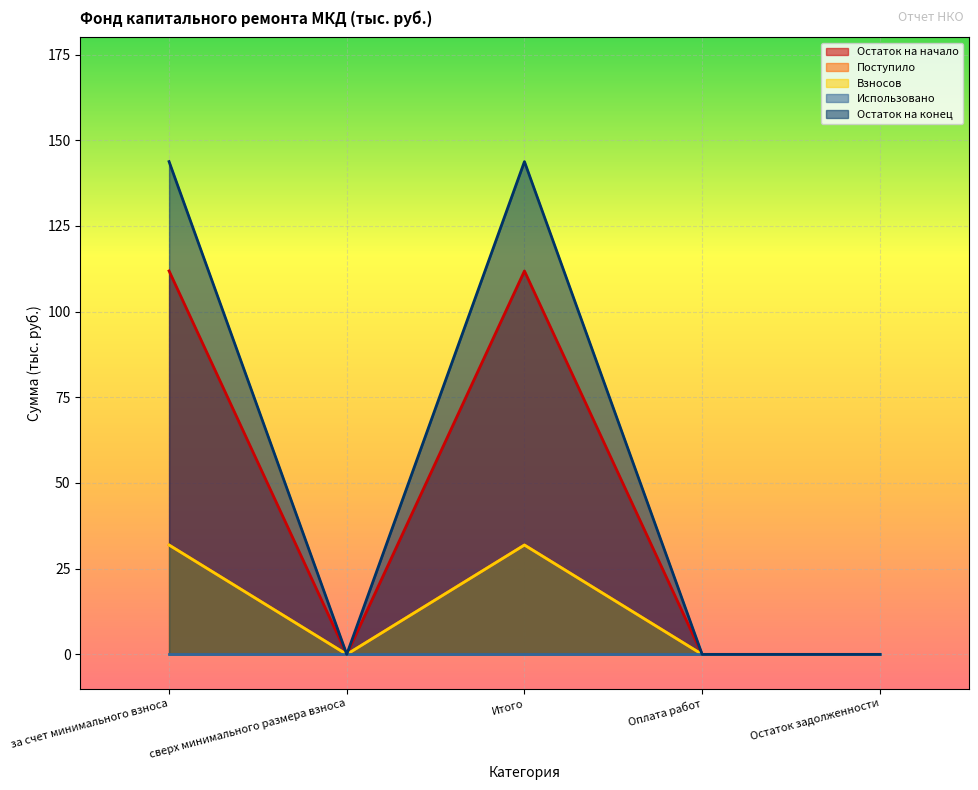

True or false: Остаток на начало and Взносов cross at least once.

False